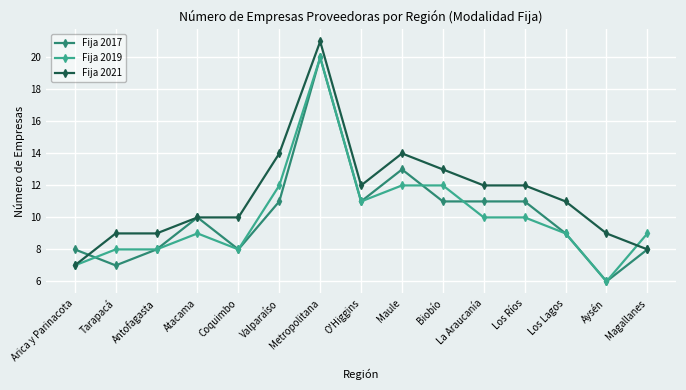

Reading left to right, list all the values displayed in this chart.

Fija 2017: 8	7	8	10	8	11	20	11	13	11	11	11	9	6	8
Fija 2019: 7	8	8	9	8	12	20	11	12	12	10	10	9	6	9
Fija 2021: 7	9	9	10	10	14	21	12	14	13	12	12	11	9	8